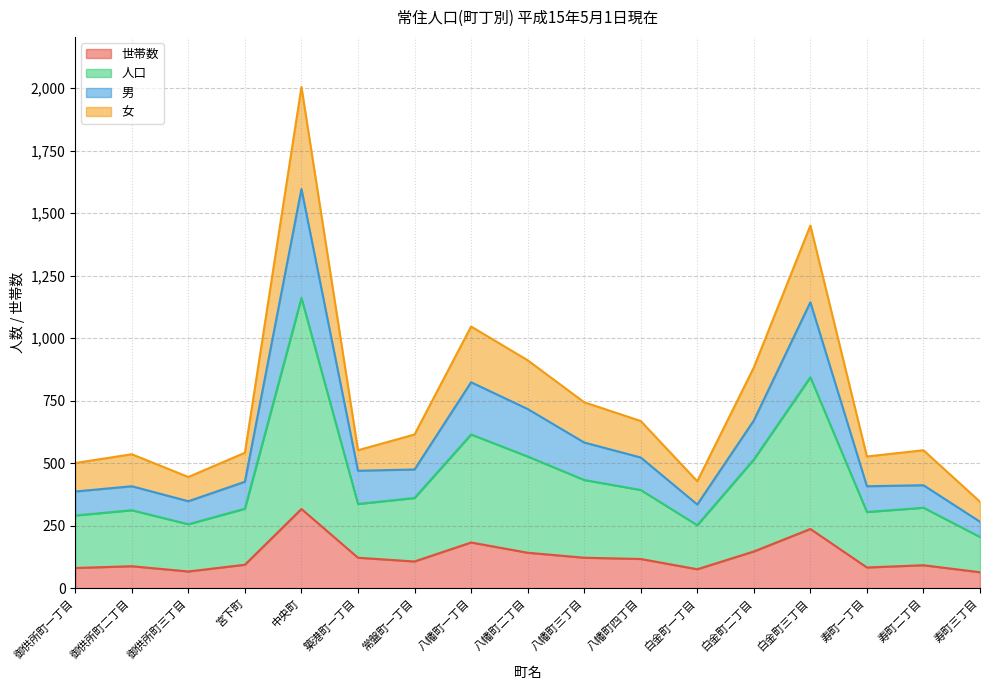

True or false: 世帯数 has a value of 64 at 寿町三丁目.

True